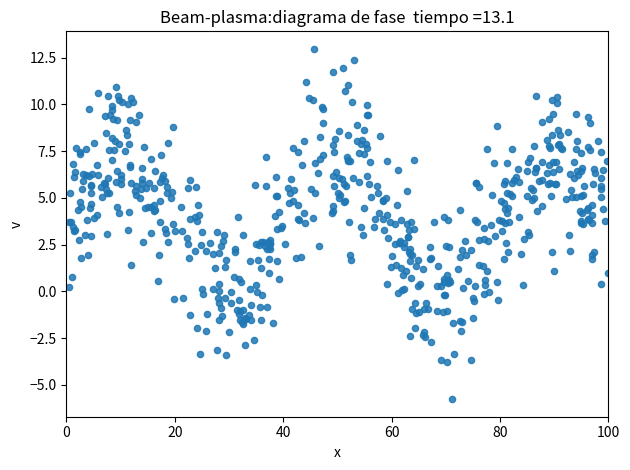

What is the range of Y values (max minus min)?

18.7